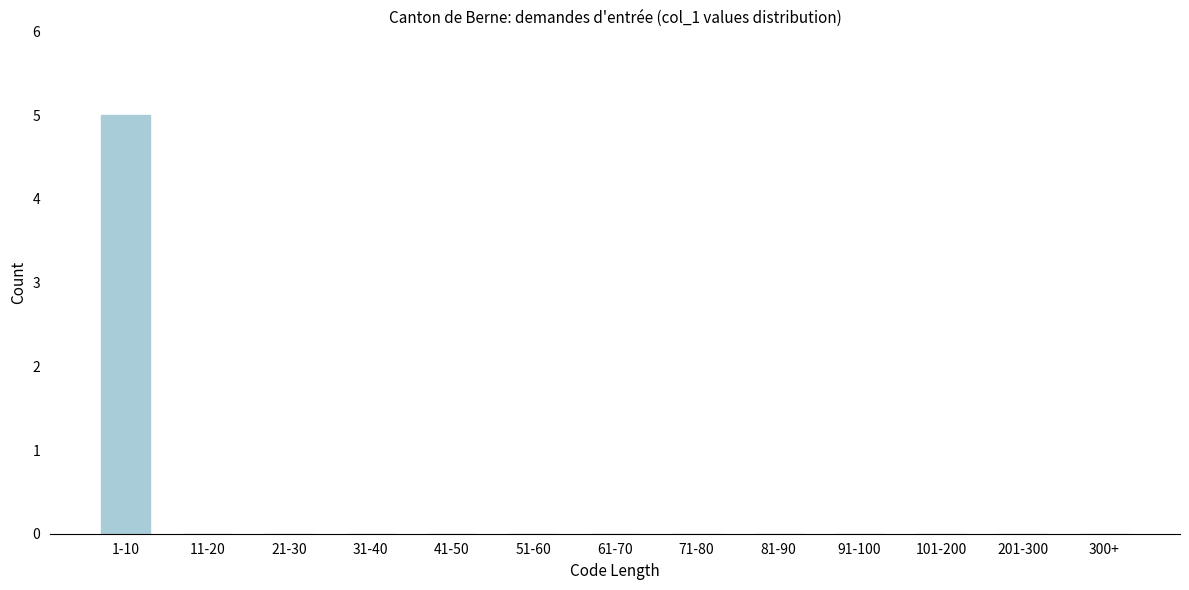

Reading right to left, what are all the values shown in this chart?

300+=0	201-300=0	101-200=0	91-100=0	81-90=0	71-80=0	61-70=0	51-60=0	41-50=0	31-40=0	21-30=0	11-20=0	1-10=5